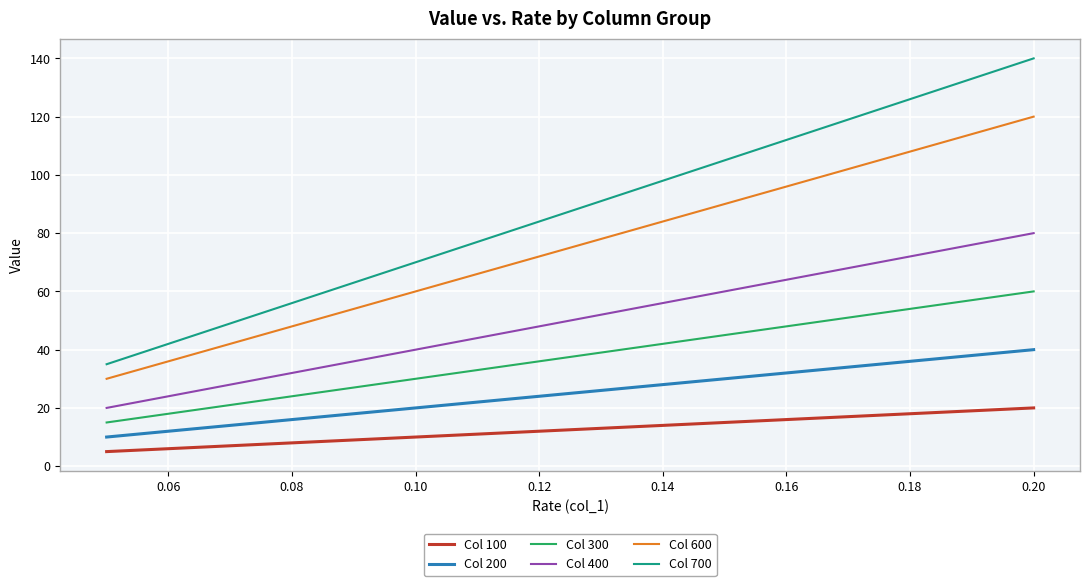

What is the highest value of the Col 600 series?

120